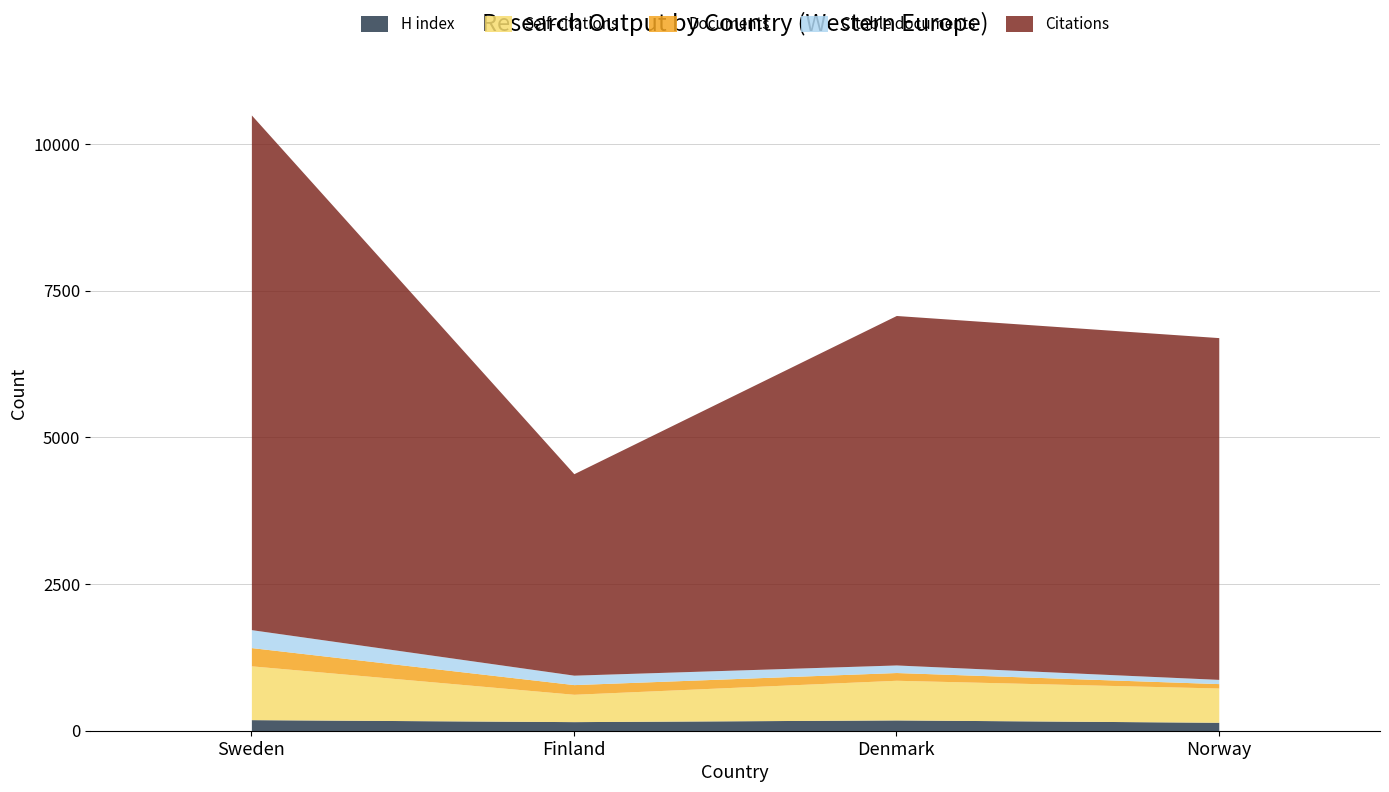

What is the label of the 1st point from the right?

Norway